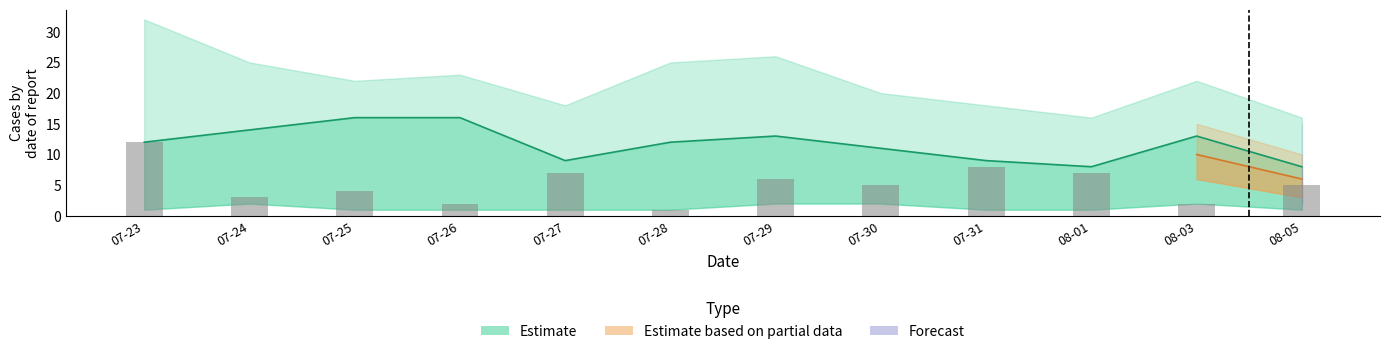

List the labels in order of value, largest first.

07-23, 07-31, 07-27, 08-01, 07-29, 07-30, 08-05, 07-25, 07-24, 07-26, 08-03, 07-28